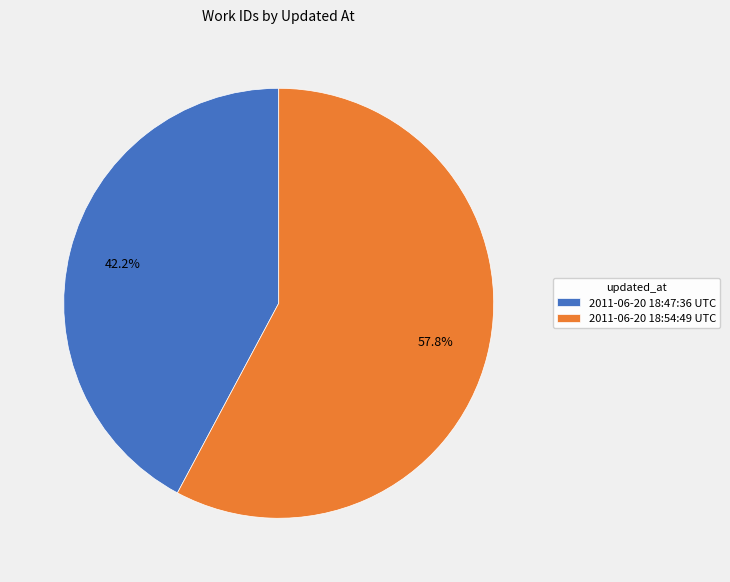

What is the majority slice?

2011-06-20 18:54:49 UTC